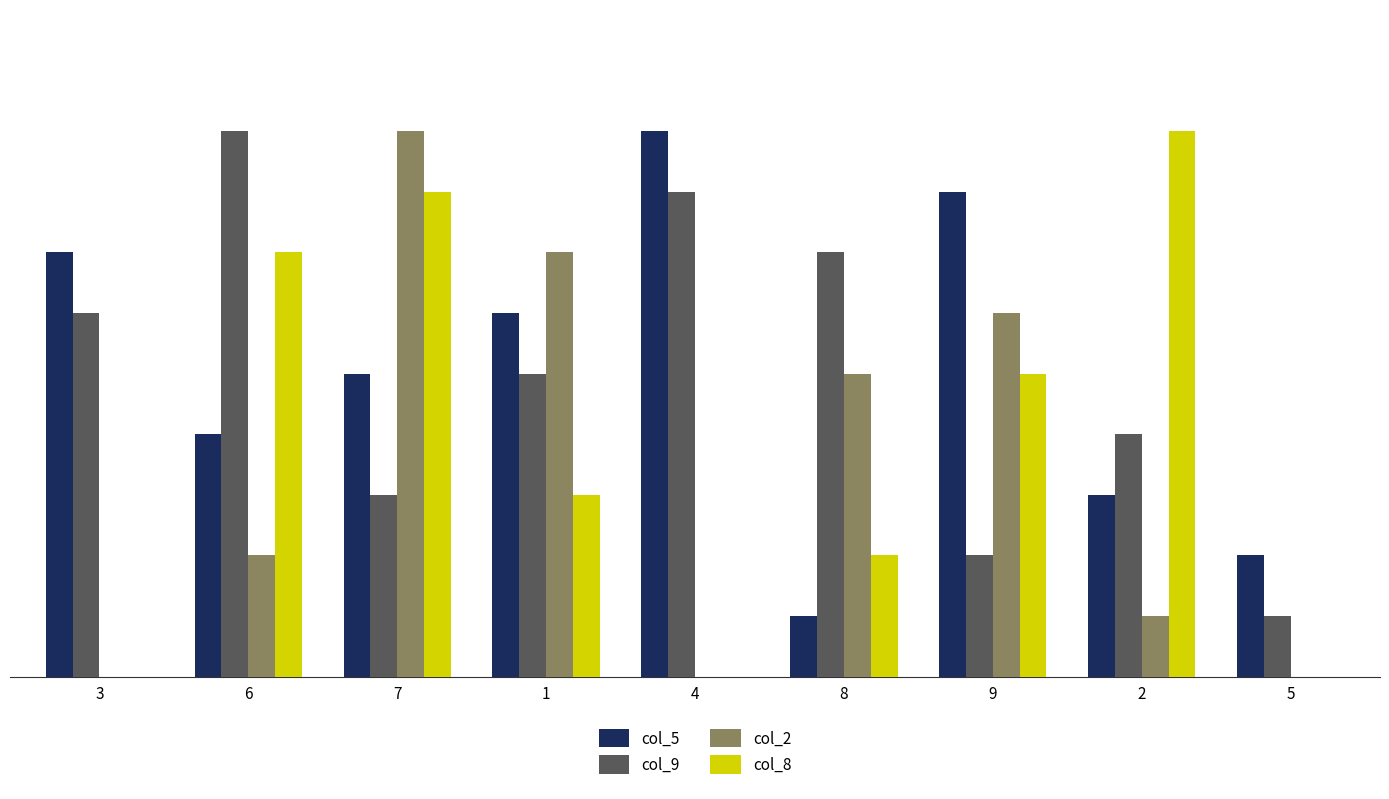

At how many categories does at least one series exceed 6?

8